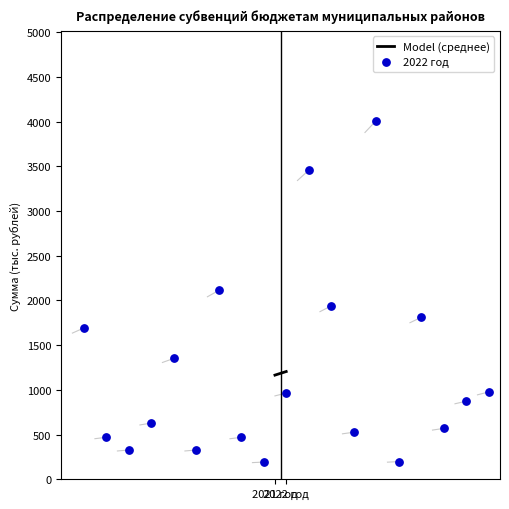

What is the range of X values (max minus min)?

18.0